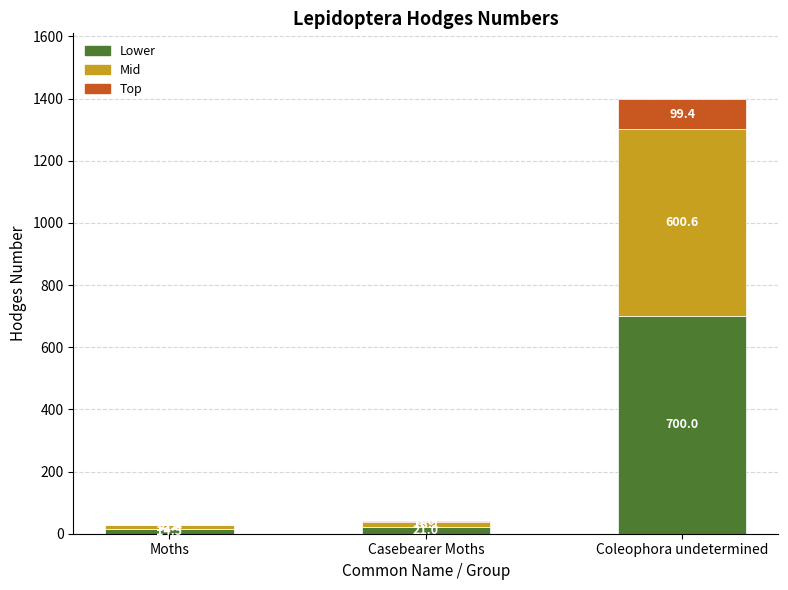

What are all the series names shown in the legend?

Lower, Mid, Top